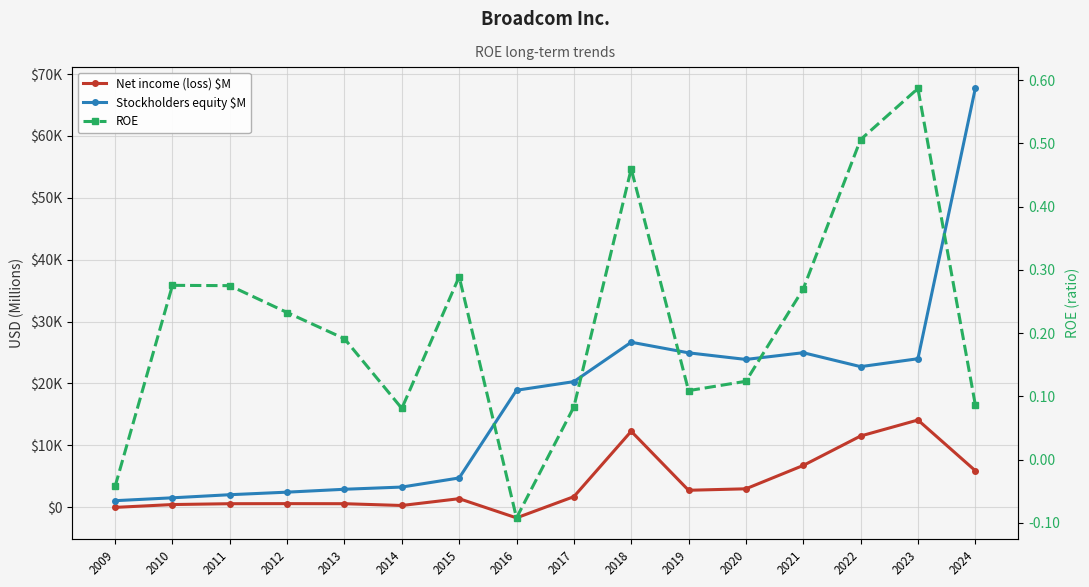

Is it true that Net income (loss) $M equals 12259.0 at 2018?

True